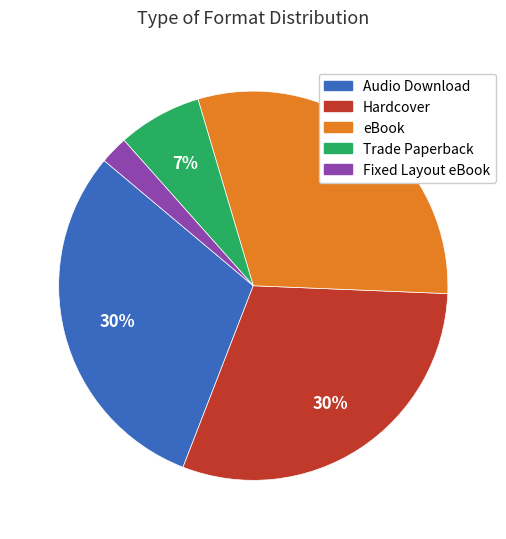

To the nearest percent, what percentage of the pie is Audio Download?

30%